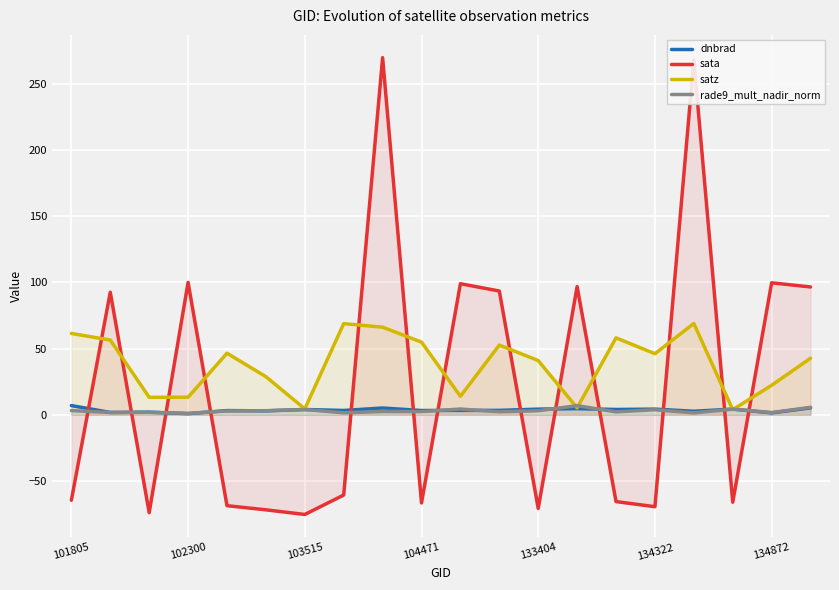

The satz series shows 13.3 at 102300. True or false?

True